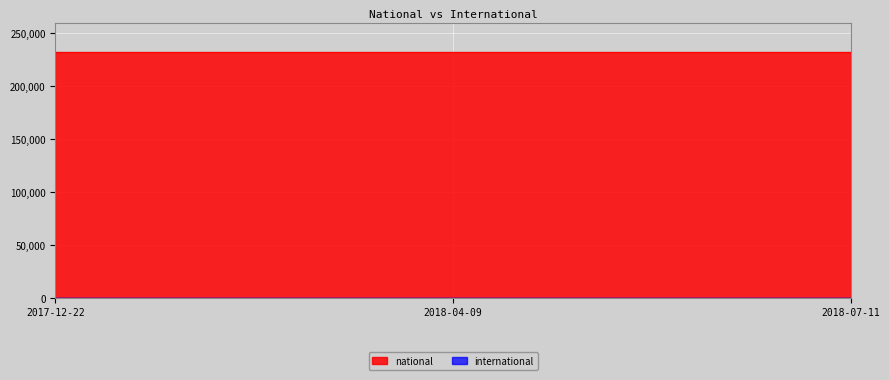

Where is international nearest to the value 0?

2017-12-22